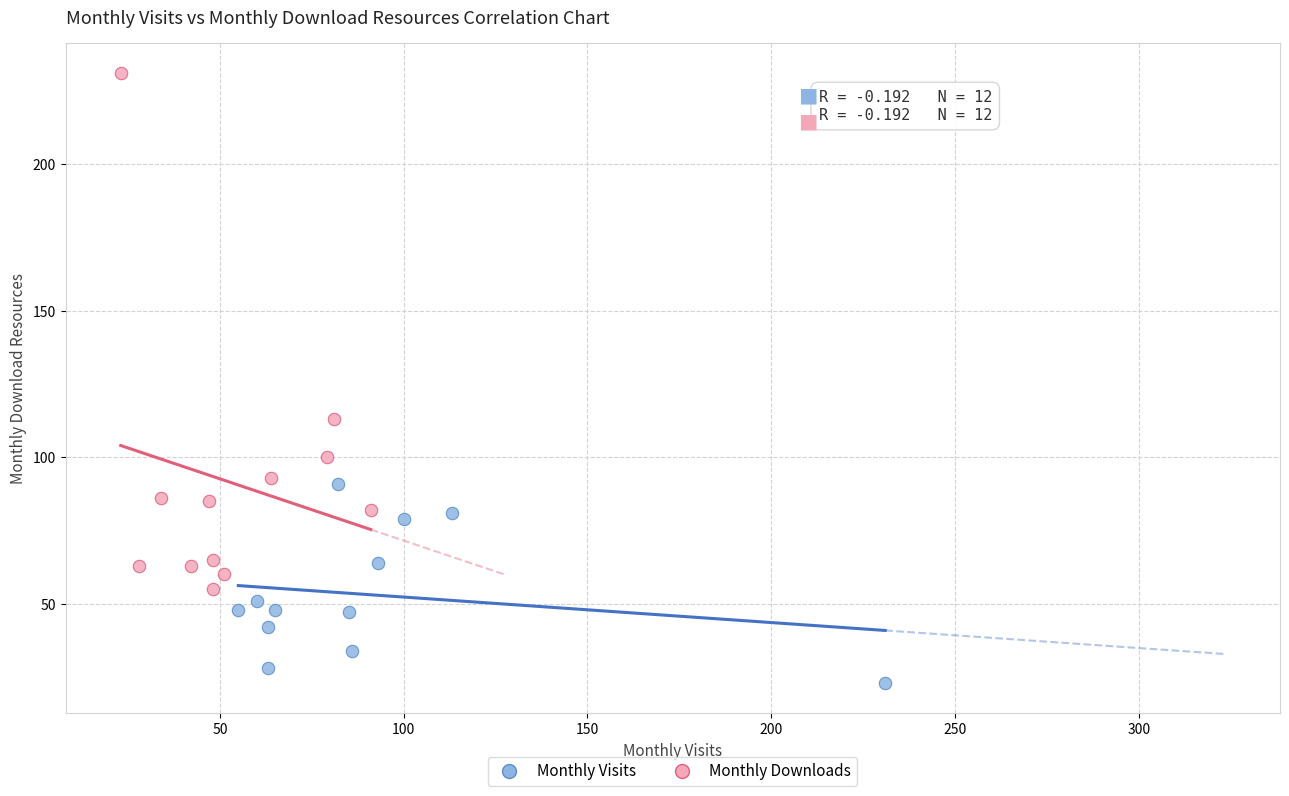

Which series reaches the minimum Y coordinate?

Monthly Visits